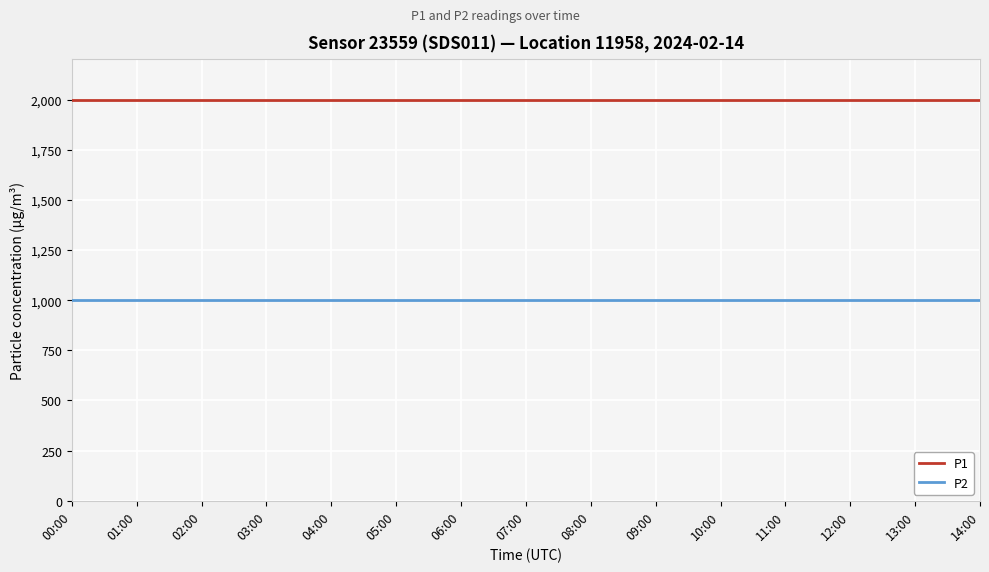

The P2 series shows 208.2 at 00:00. True or false?

False